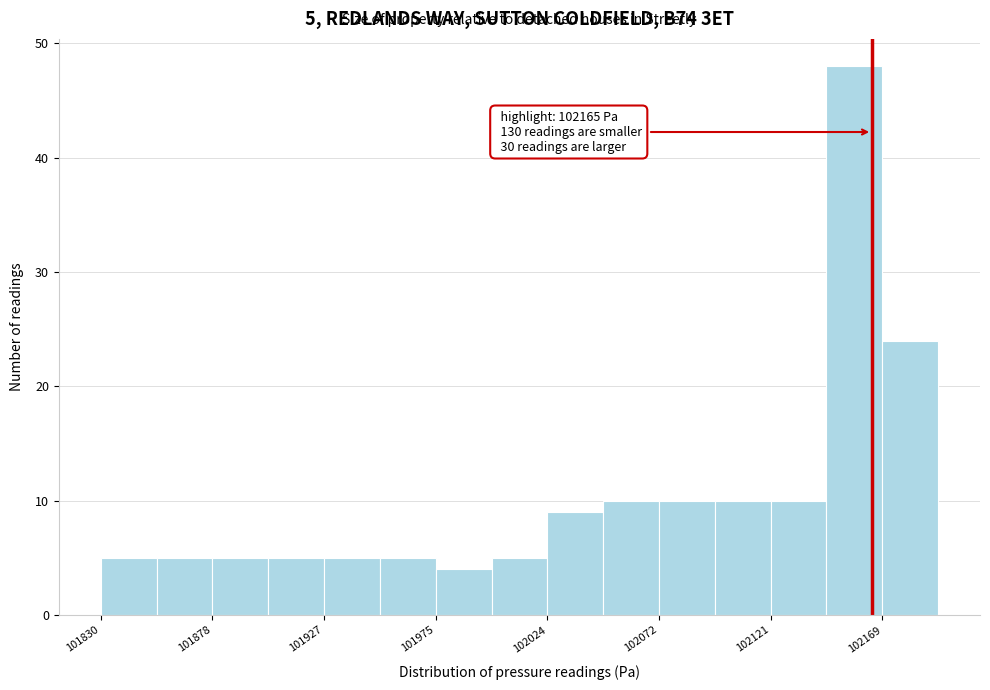

Which range on the x-axis has the tallest bar?

102145 to 102170